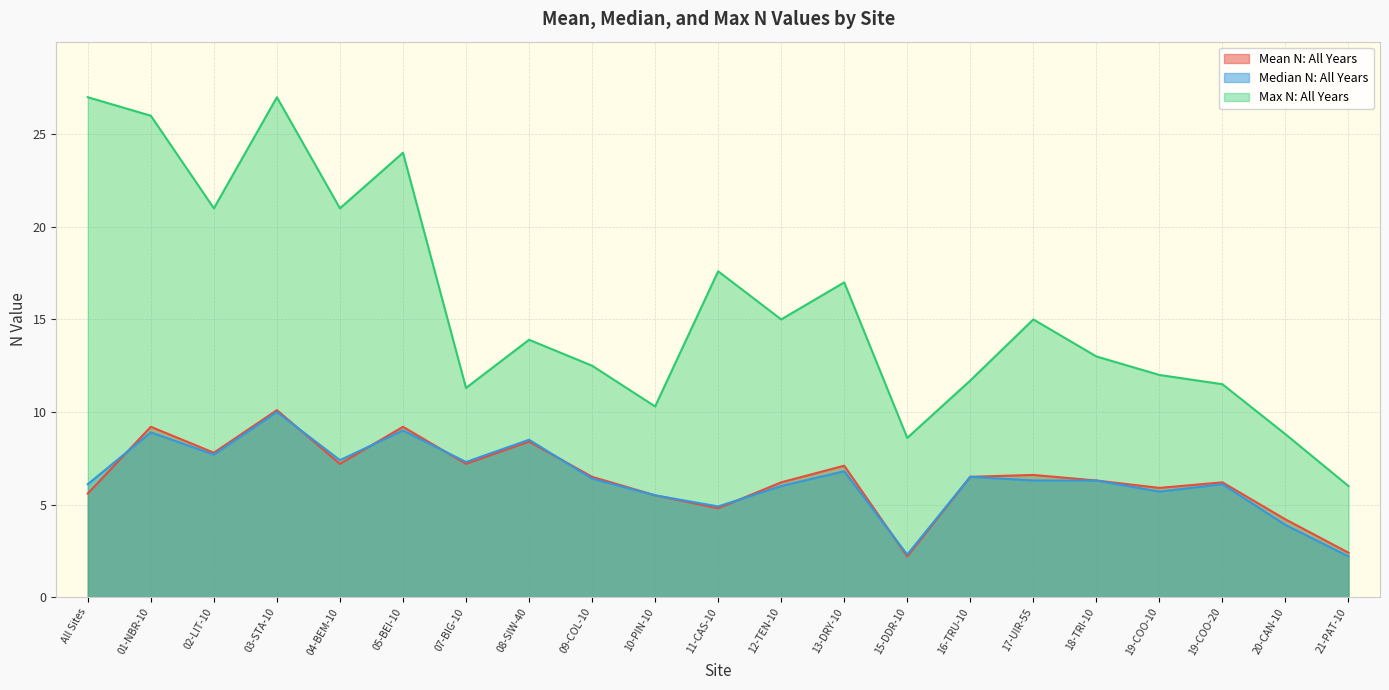

Which category has the highest value across all series?

All Sites